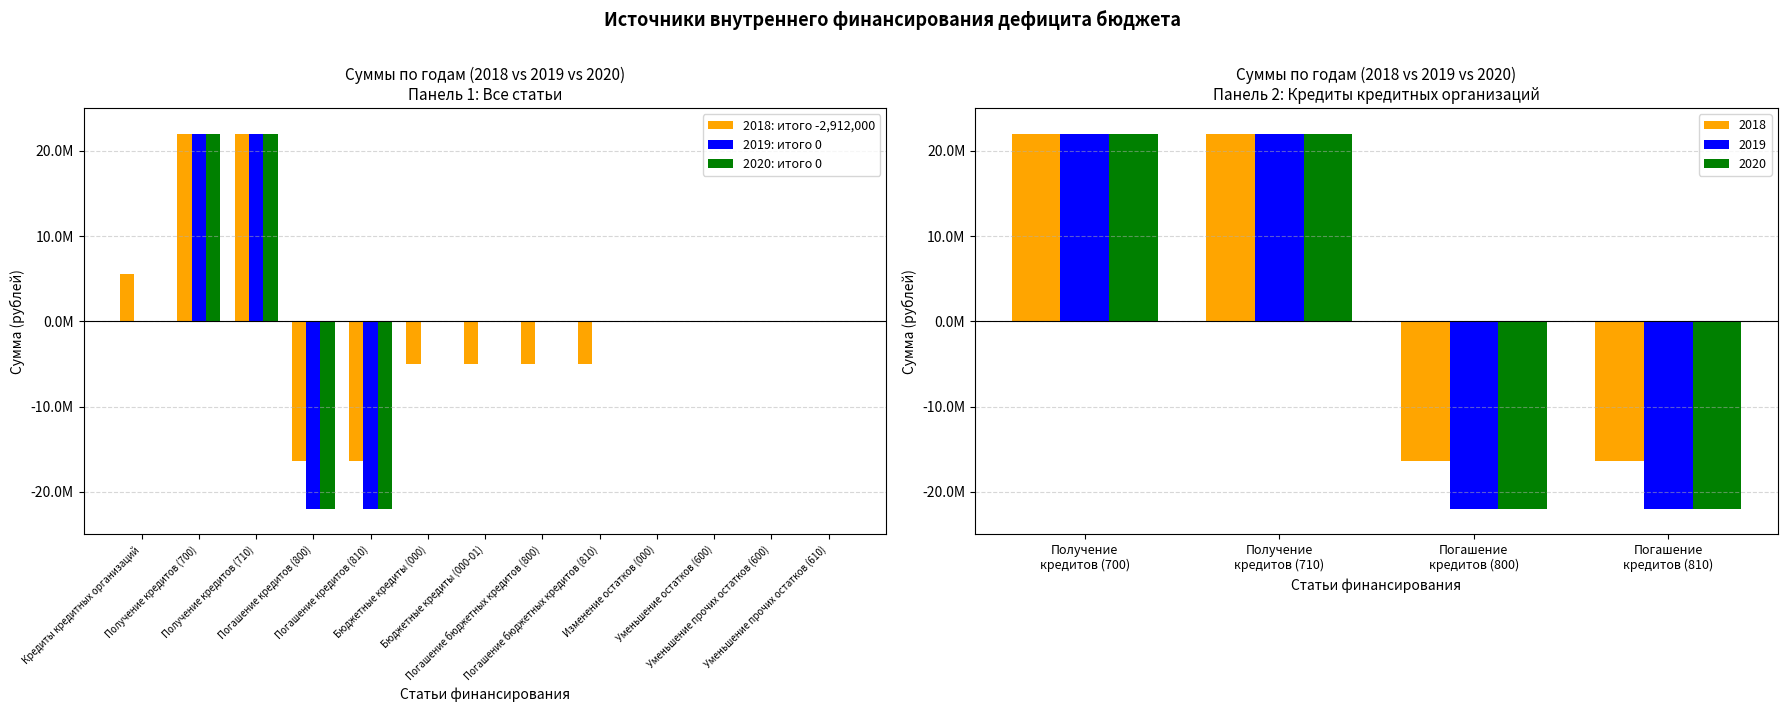

Which series has the largest total across all categories?

2019: итого 0